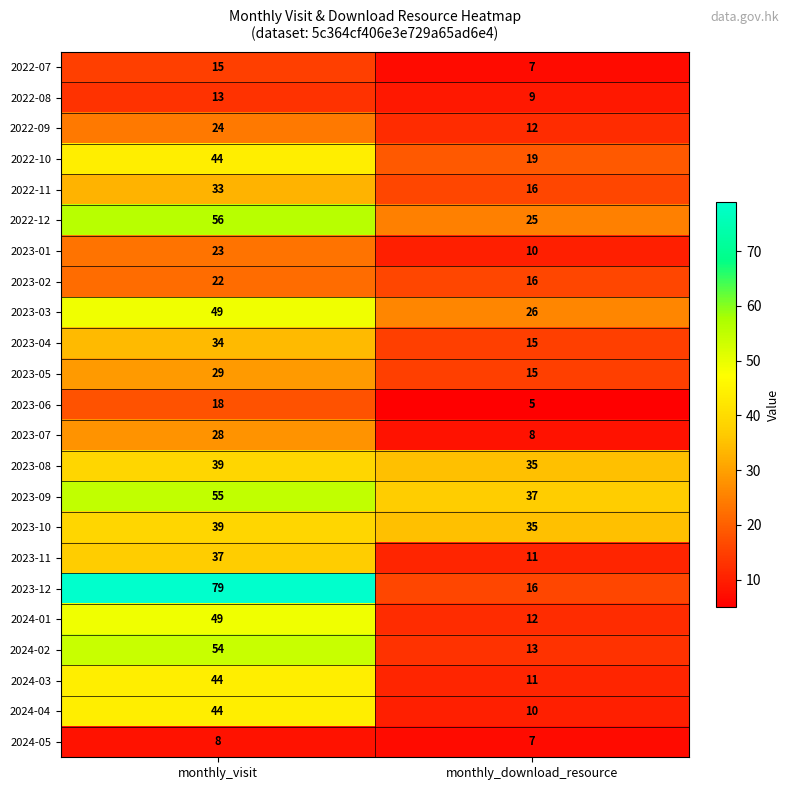

True or false: 2023-02 has a value of 33 at monthly_visit.

False